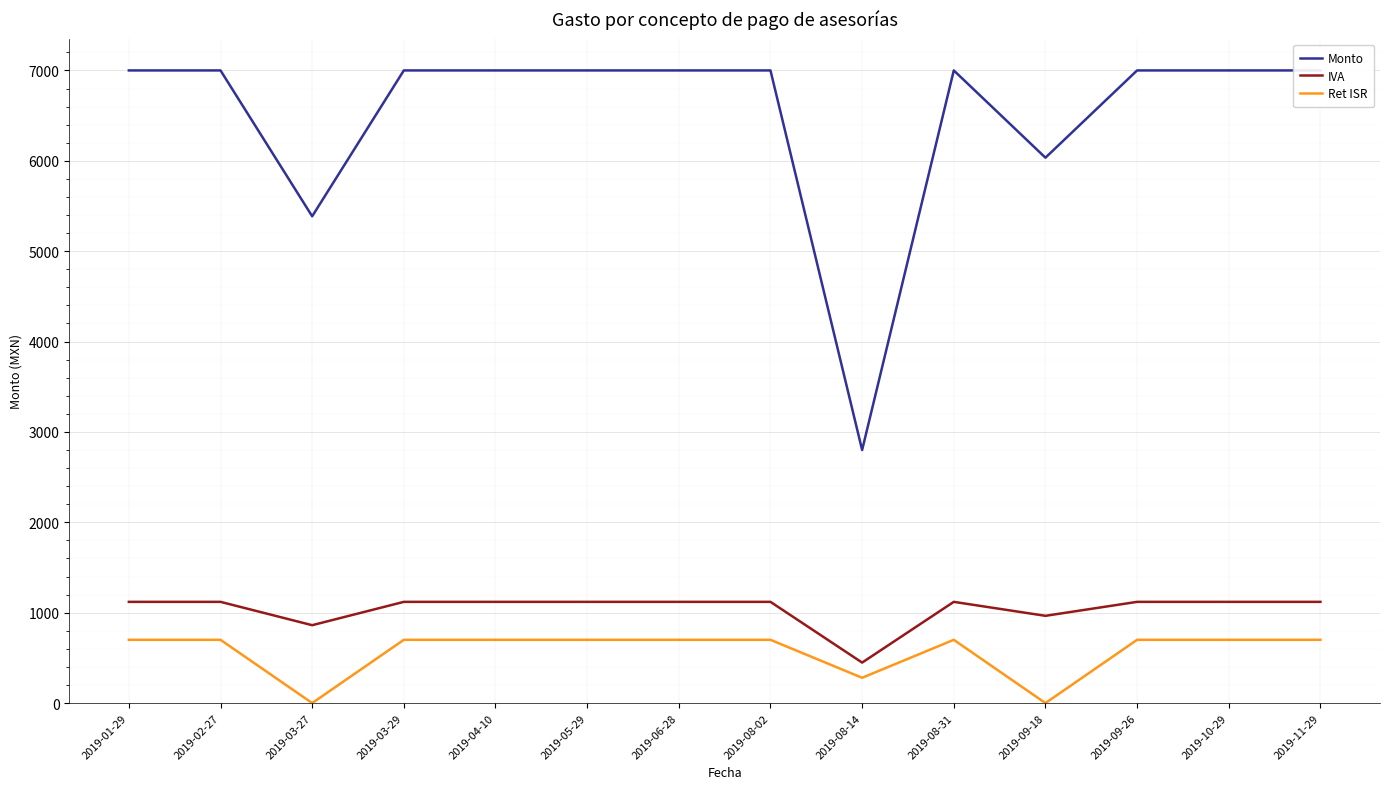

What is the spread (max minus min) of values at 2019-02-27?

6300.0